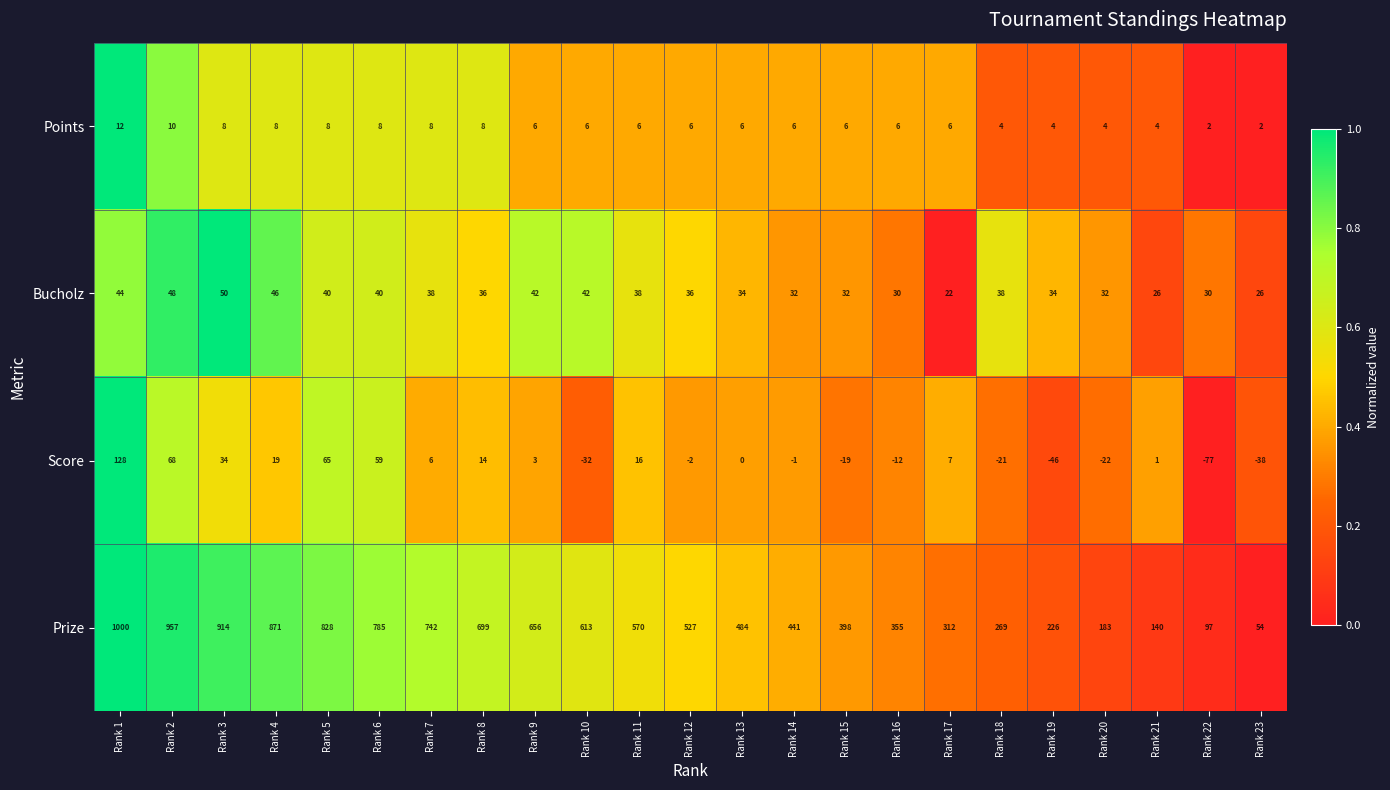

What is the difference between the second highest and minimum values in the Points series?

8